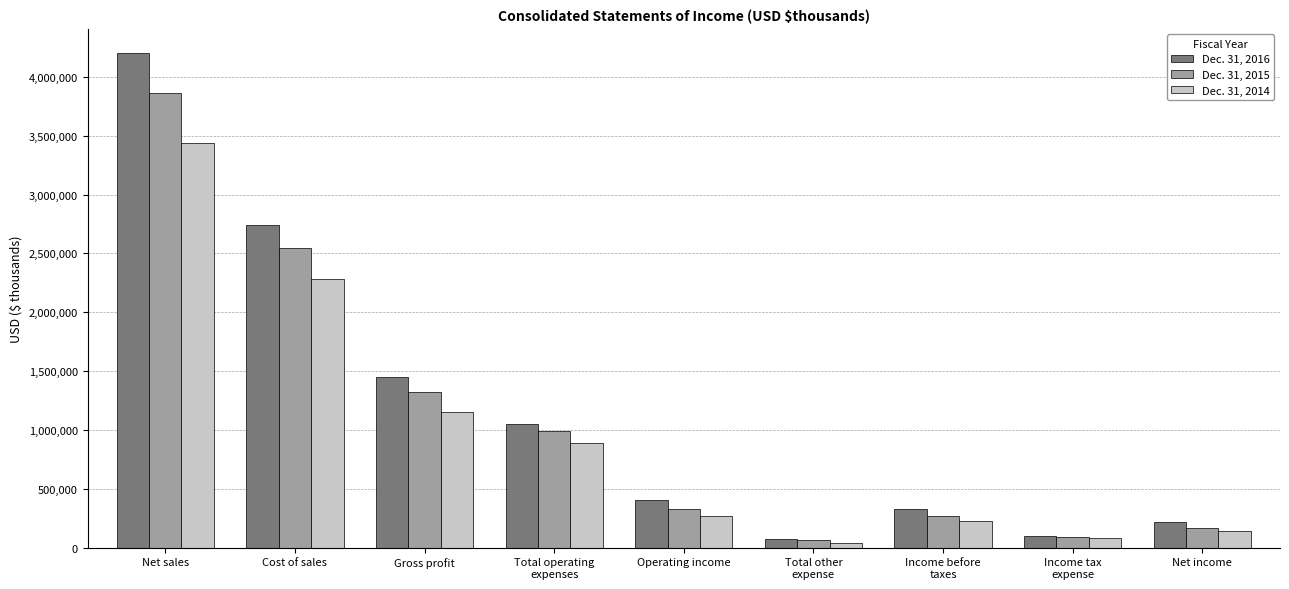

The value of Dec. 31, 2015 at Total other
expense is 64470. True or false?

True